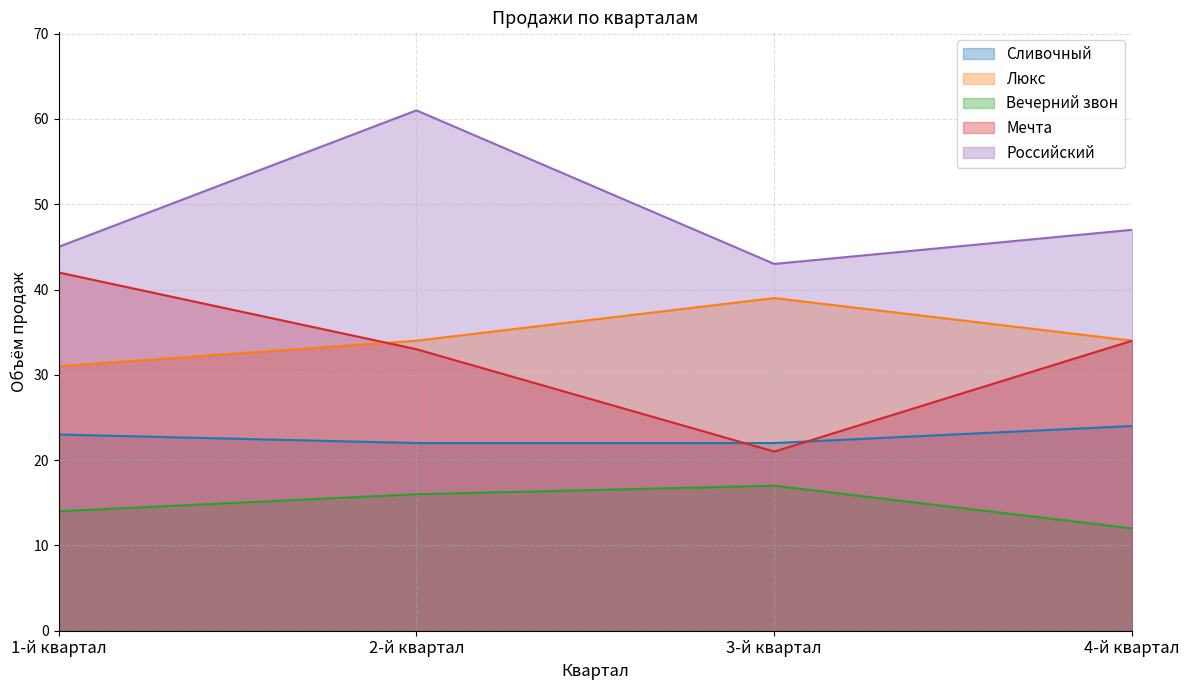

What is the approximate value of Сливочный at 1-й квартал?

23